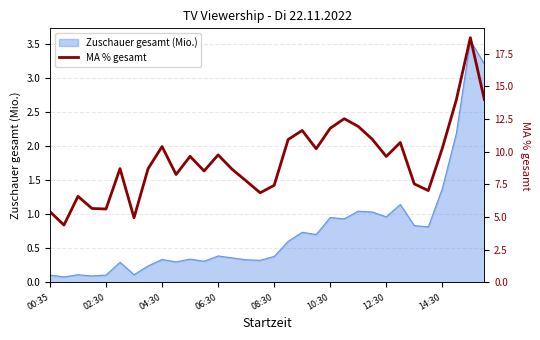

How many lines are shown in the chart?

1